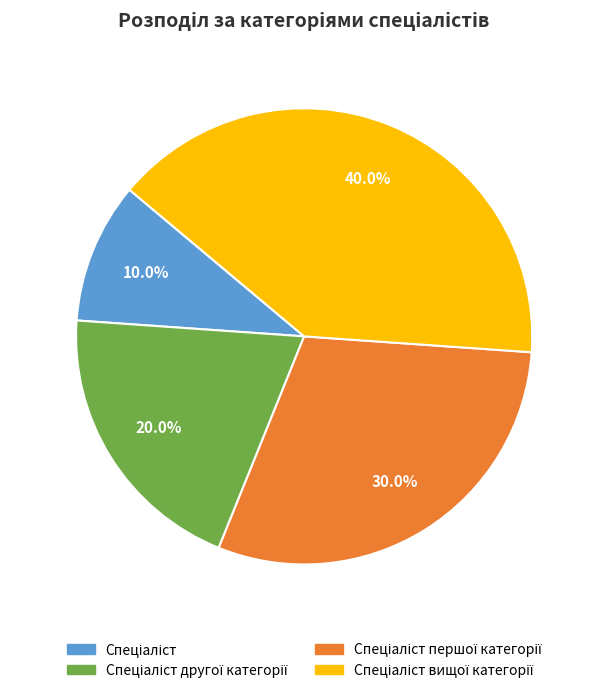

Does any single category account for the majority?

No